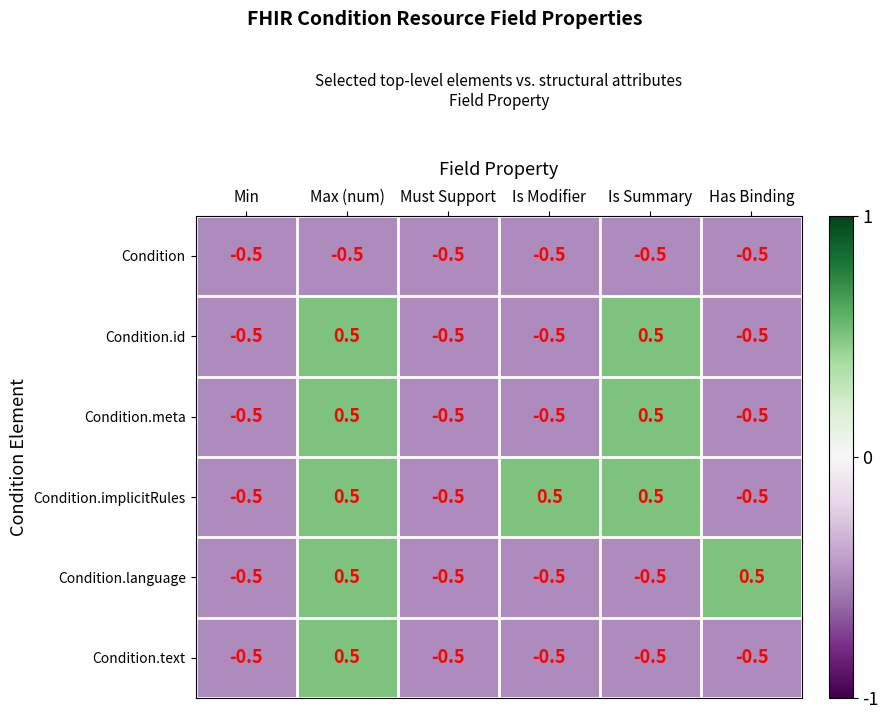

What value does the Condition.id series have at Max (num)?

0.5